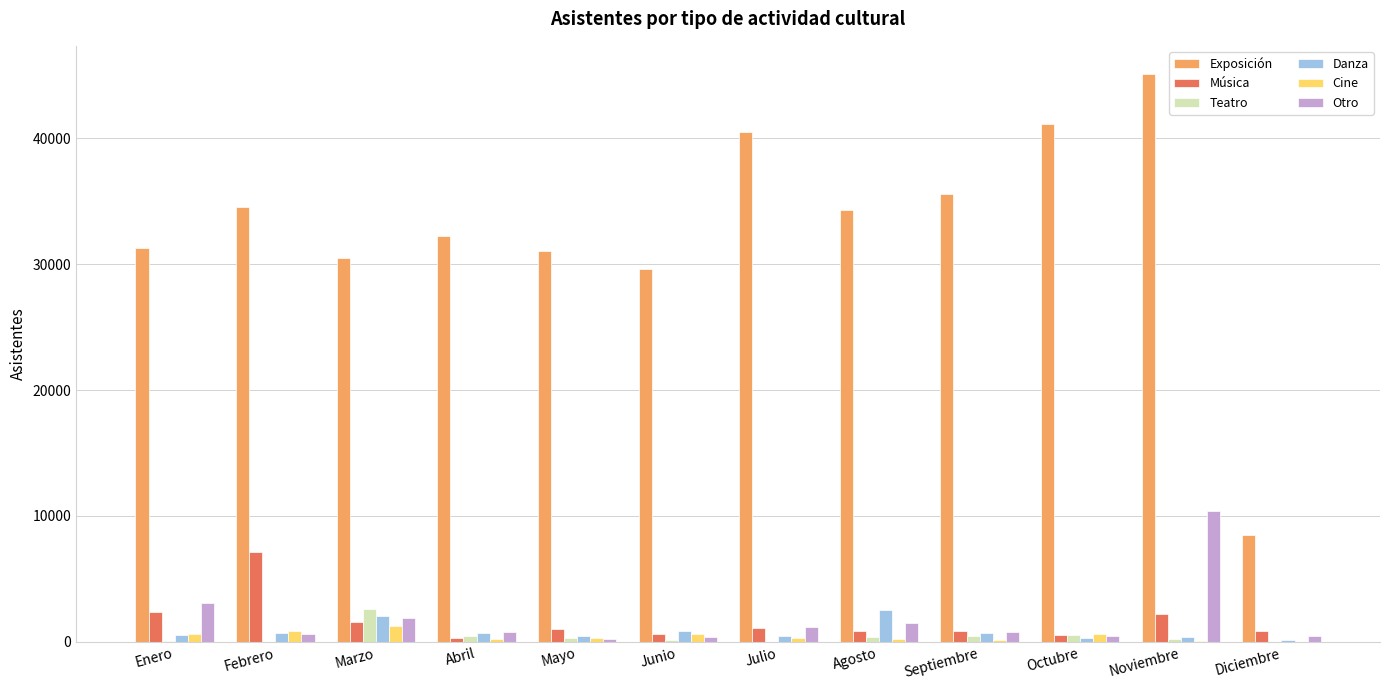

What is the maximum value shown in the chart?

45070